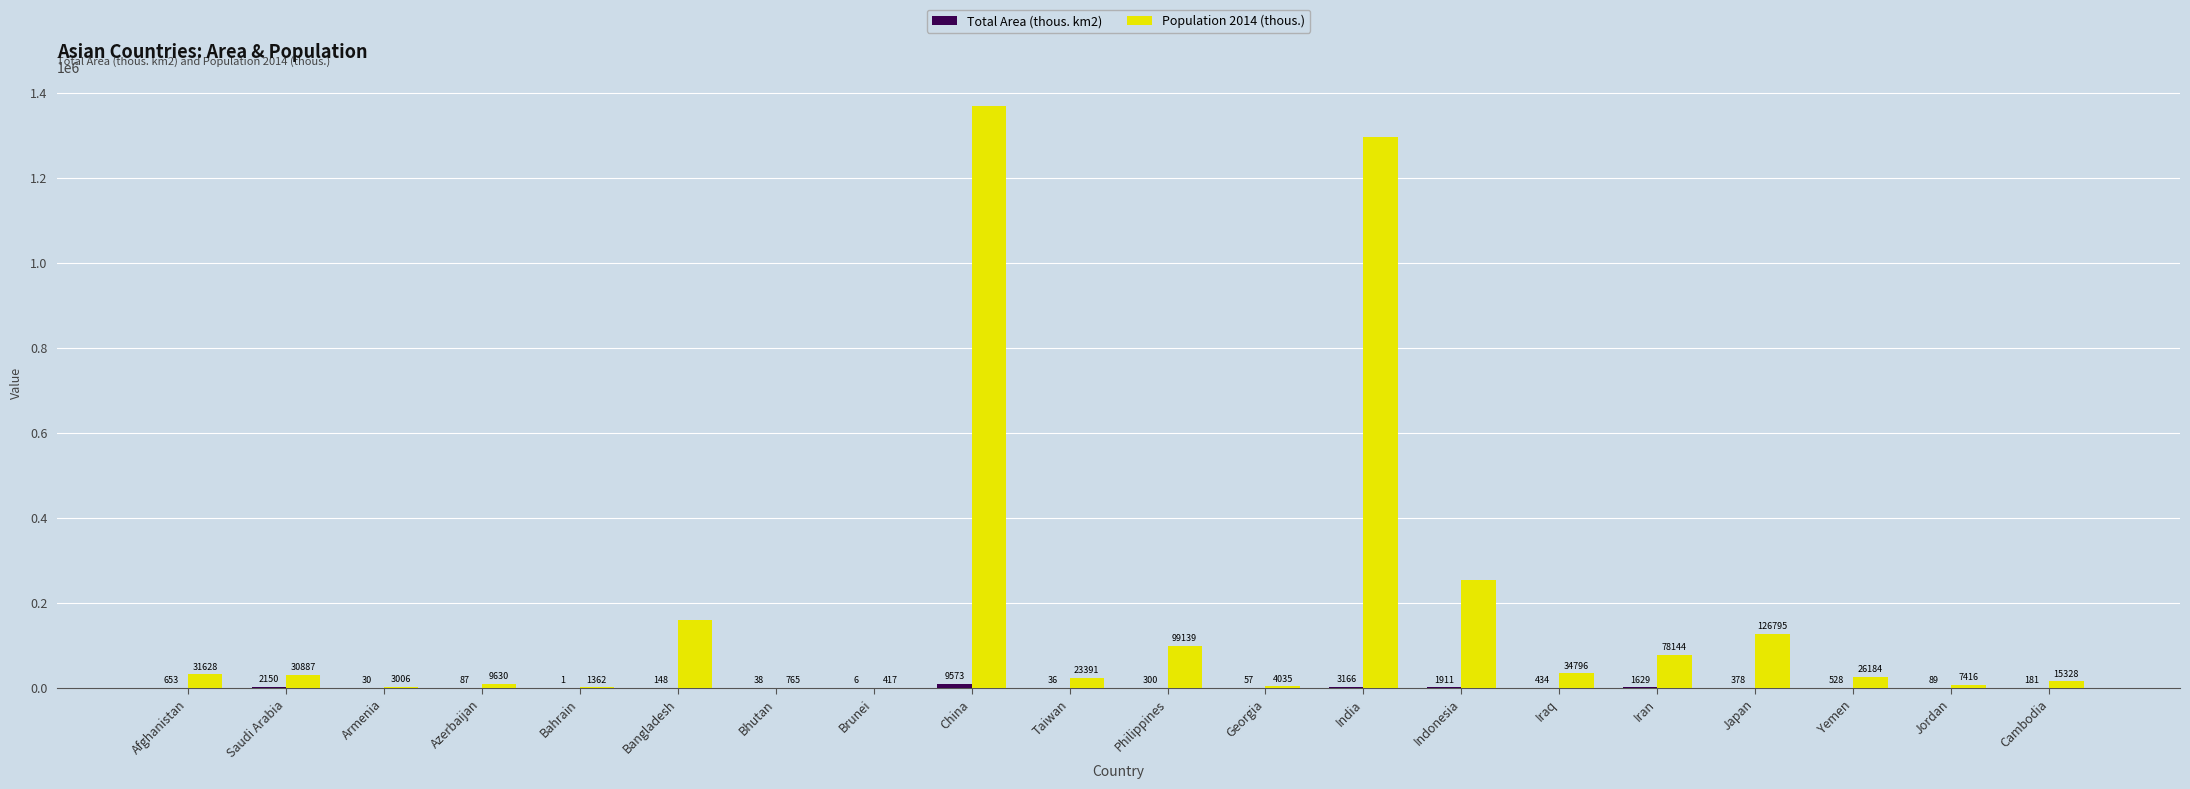

At which label does Population 2014 (thous.) reach its peak?

China